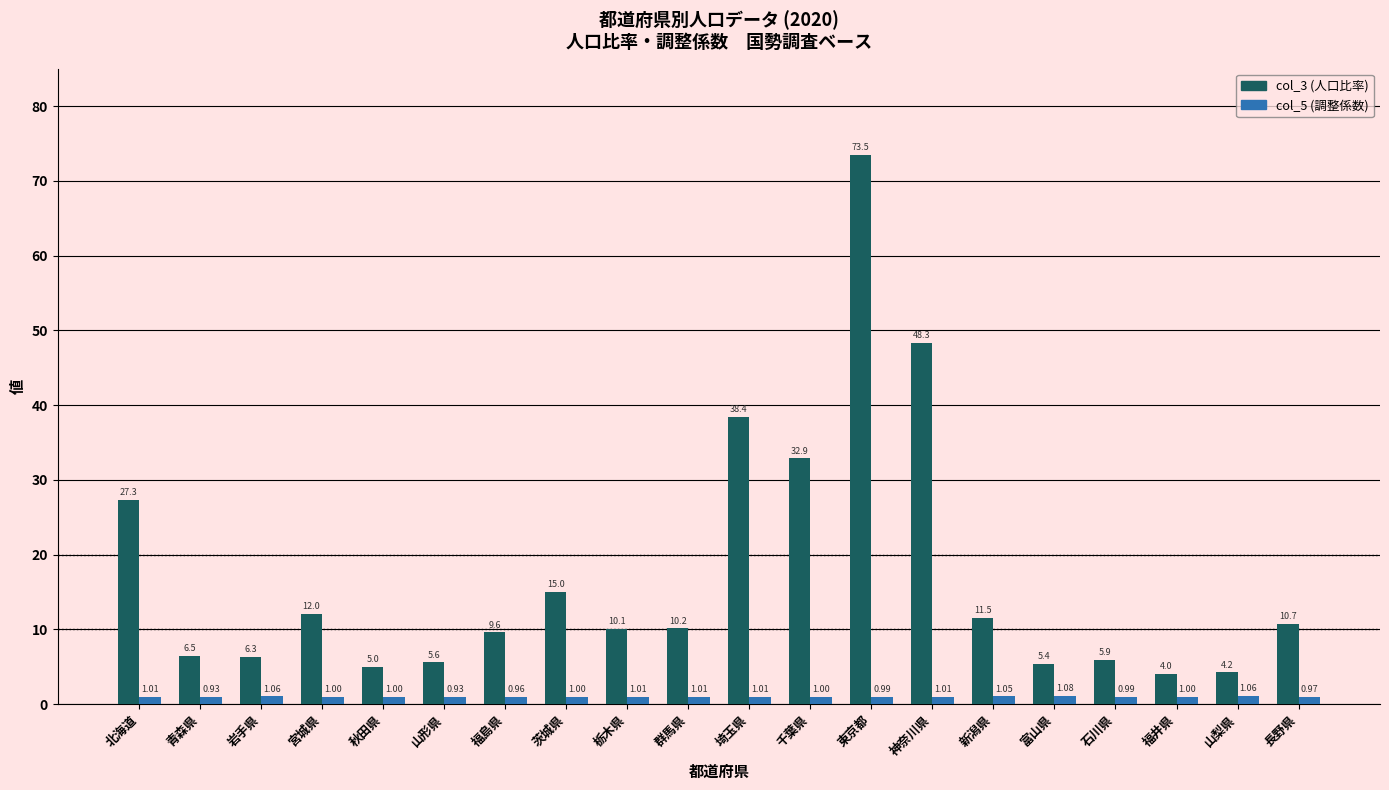

Which series has the largest range (max minus min)?

col_3 (人口比率)